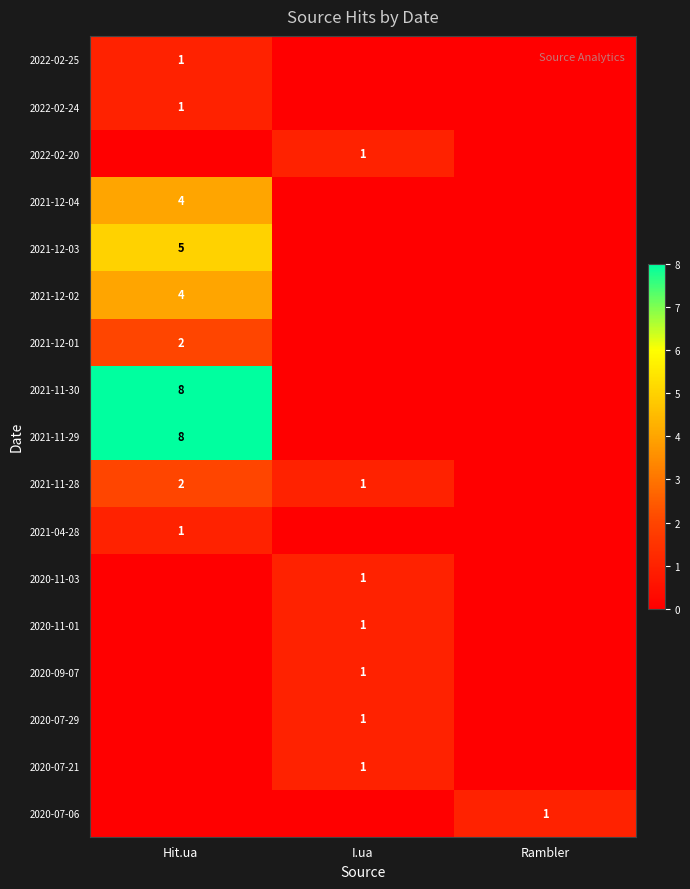

Is it true that 2022-02-24 equals 1 at Hit.ua?

True